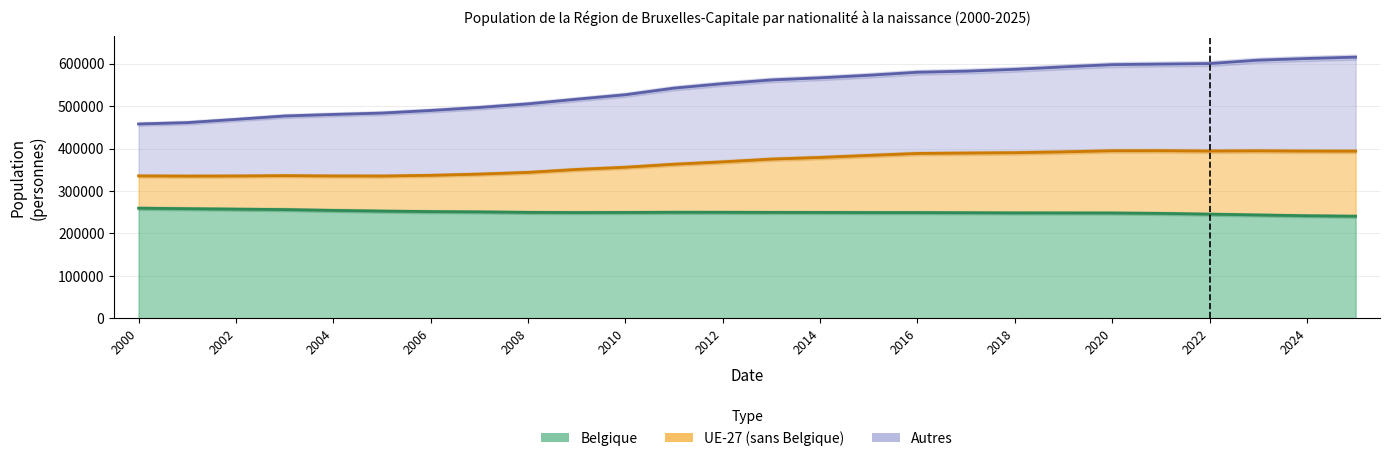

At which label is Belgique closest to 249976?

2011